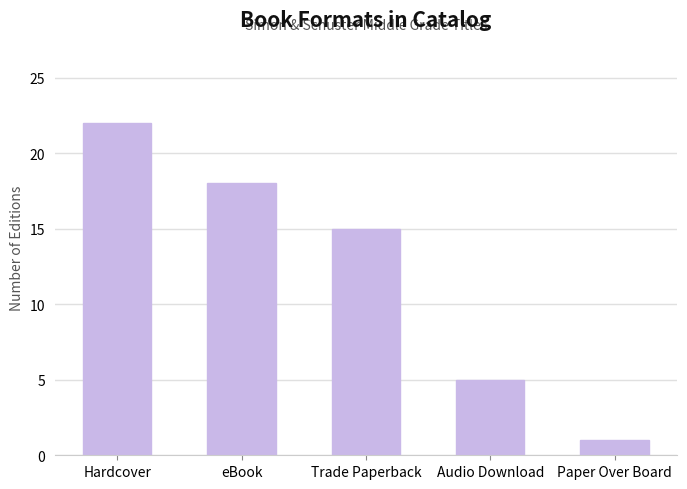

Does the chart contain stacked bars?

No